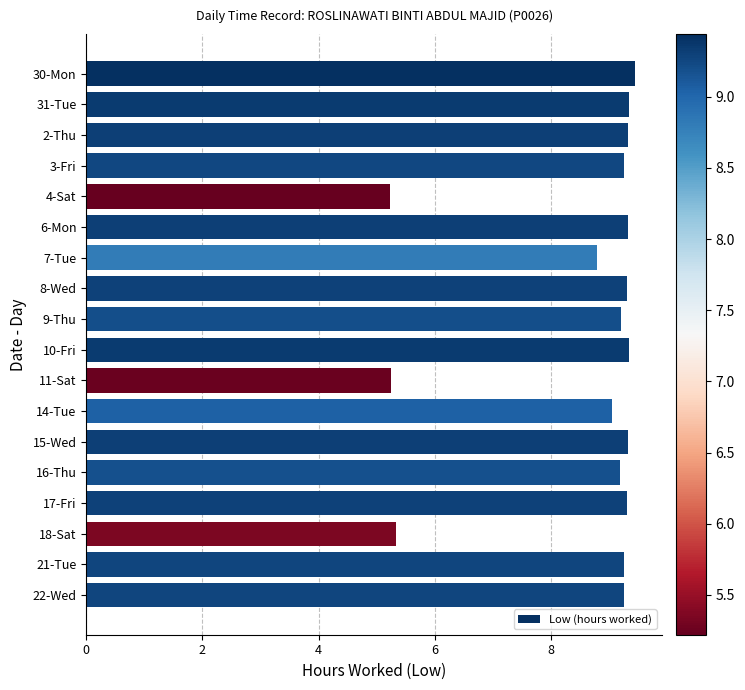

What is the smallest value displayed?

5.2